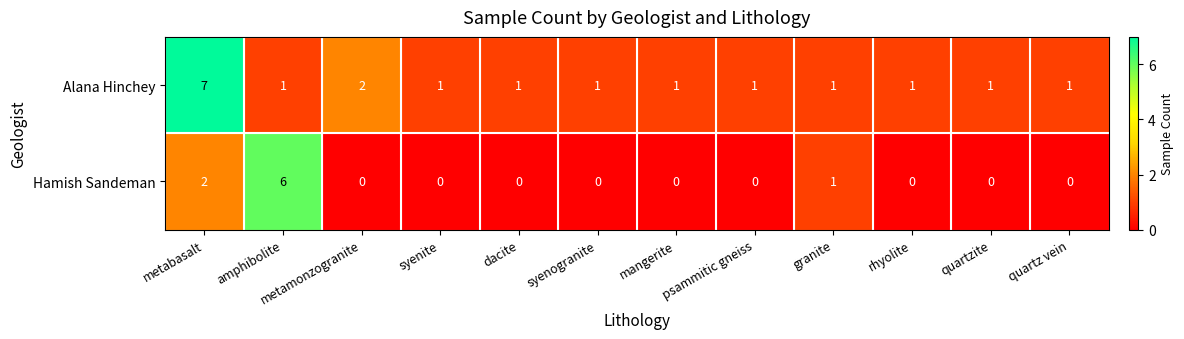

Which series has the largest total across all categories?

Alana Hinchey